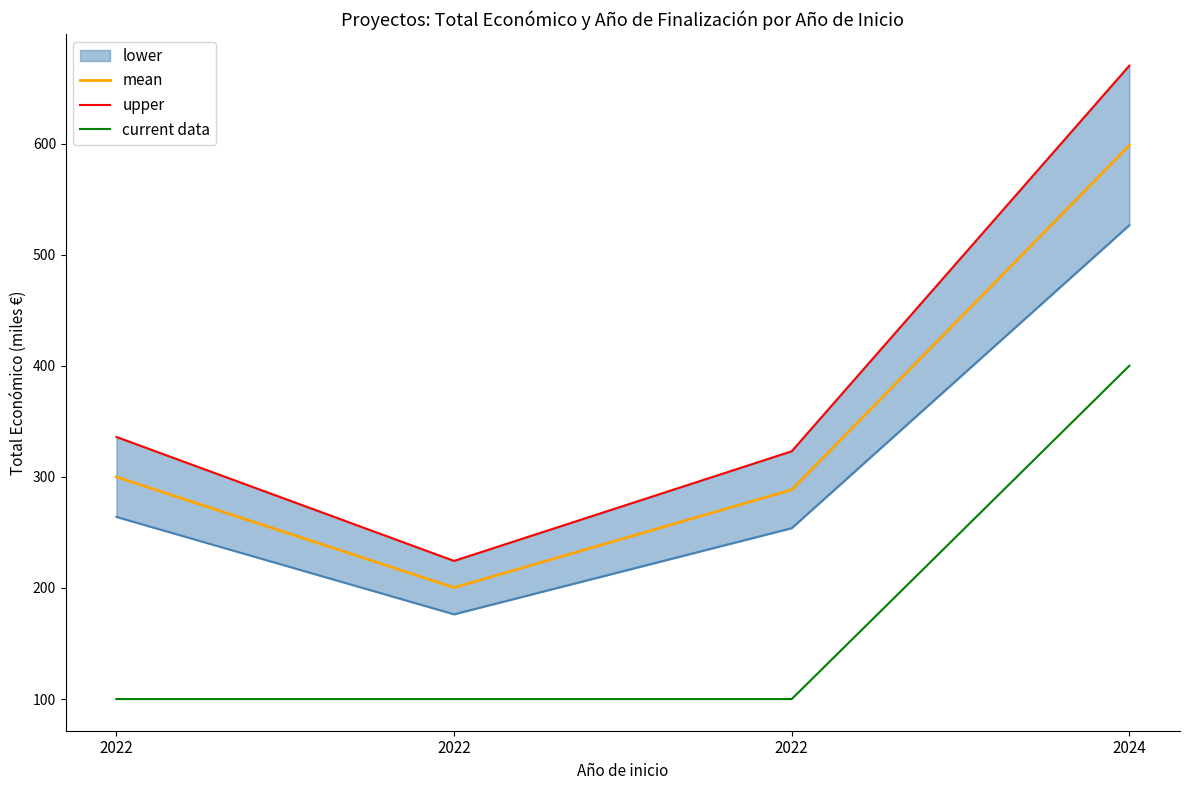

At which category does upper reach its first local valley?

2022